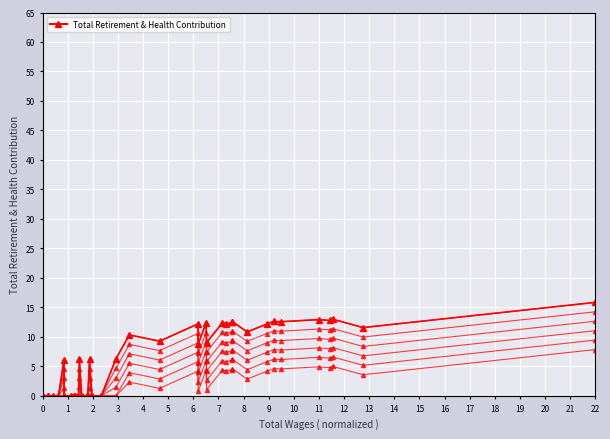

At which label is the value closest to 7?

20